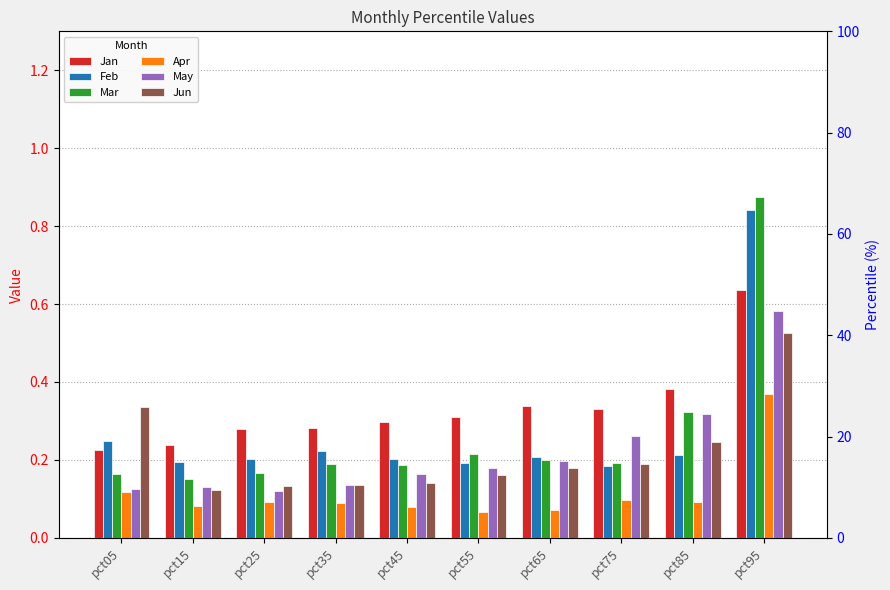

Read the May value at pct95.

0.6